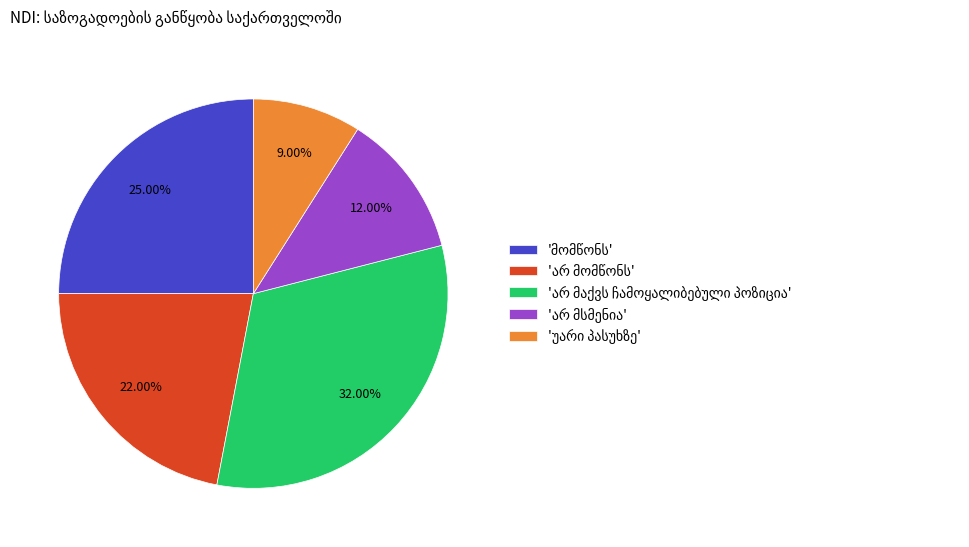

Is there any slice that represents more than half of the pie?

No